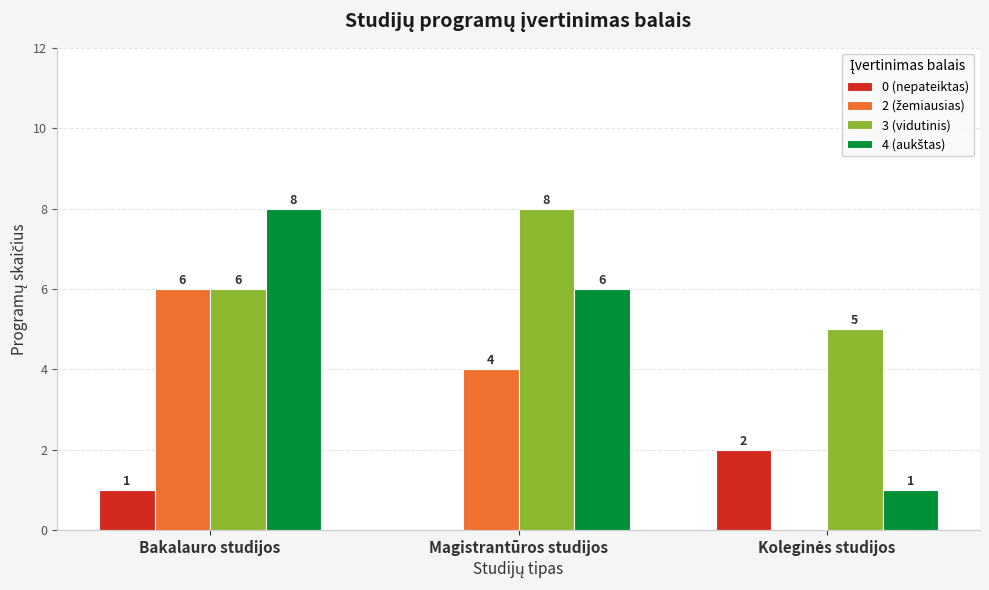

True or false: 0 (nepateiktas) has a value of 2 at Bakalauro studijos.

False